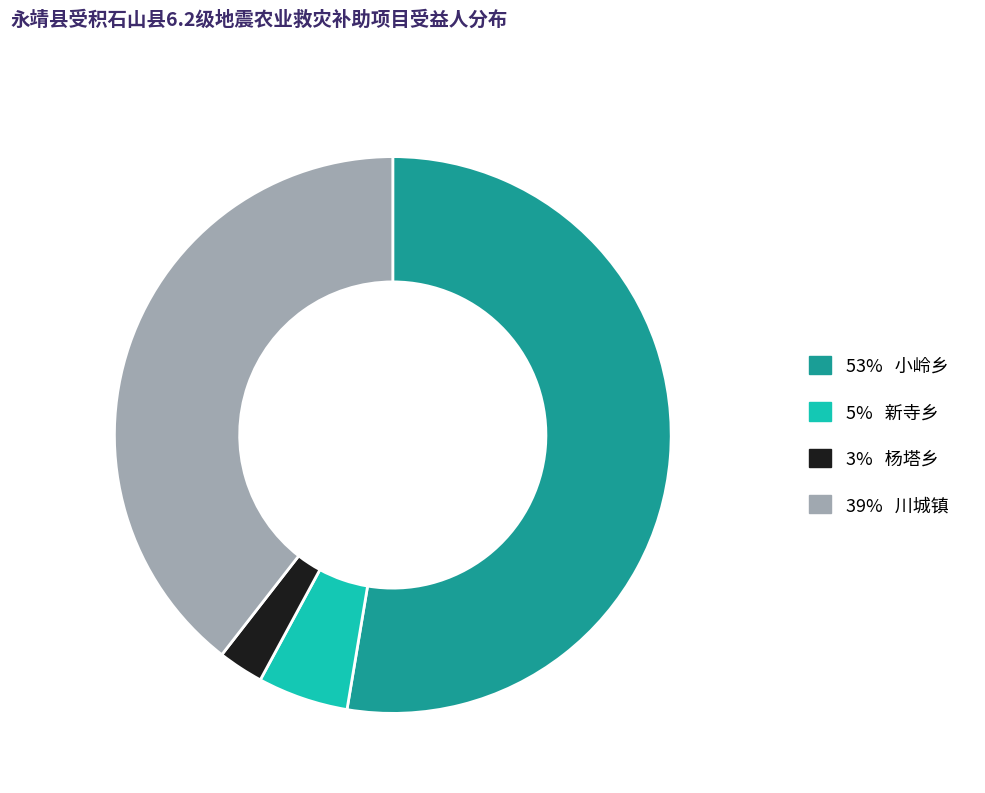

Rank the categories by value from highest to lowest.

53% 小岭乡, 39% 川城镇, 5% 新寺乡, 3% 杨塔乡